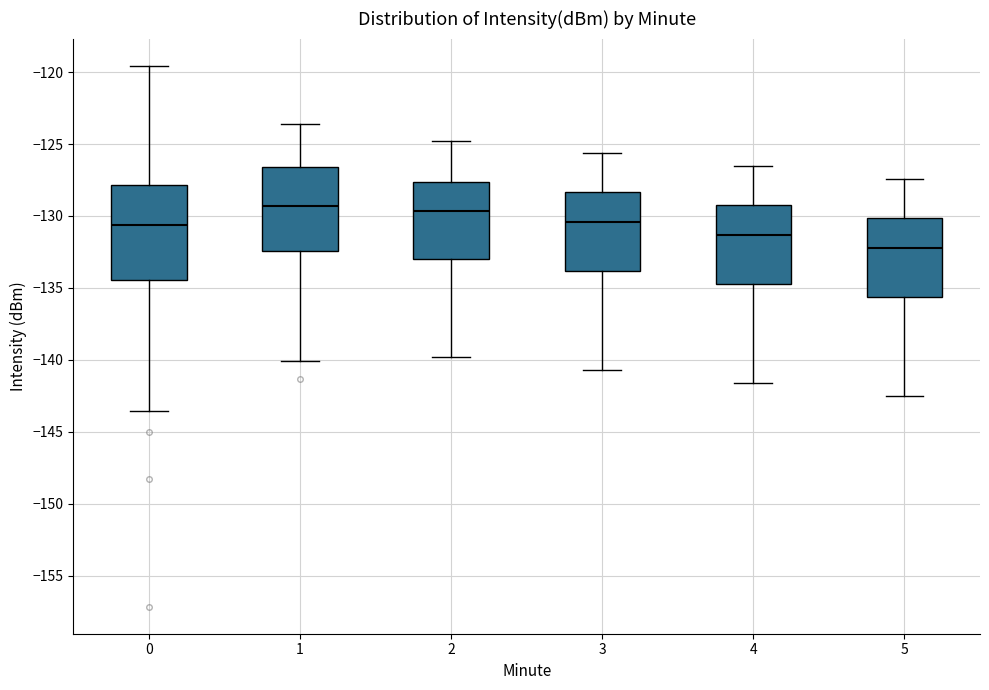

Which box's median line is the lowest?

5